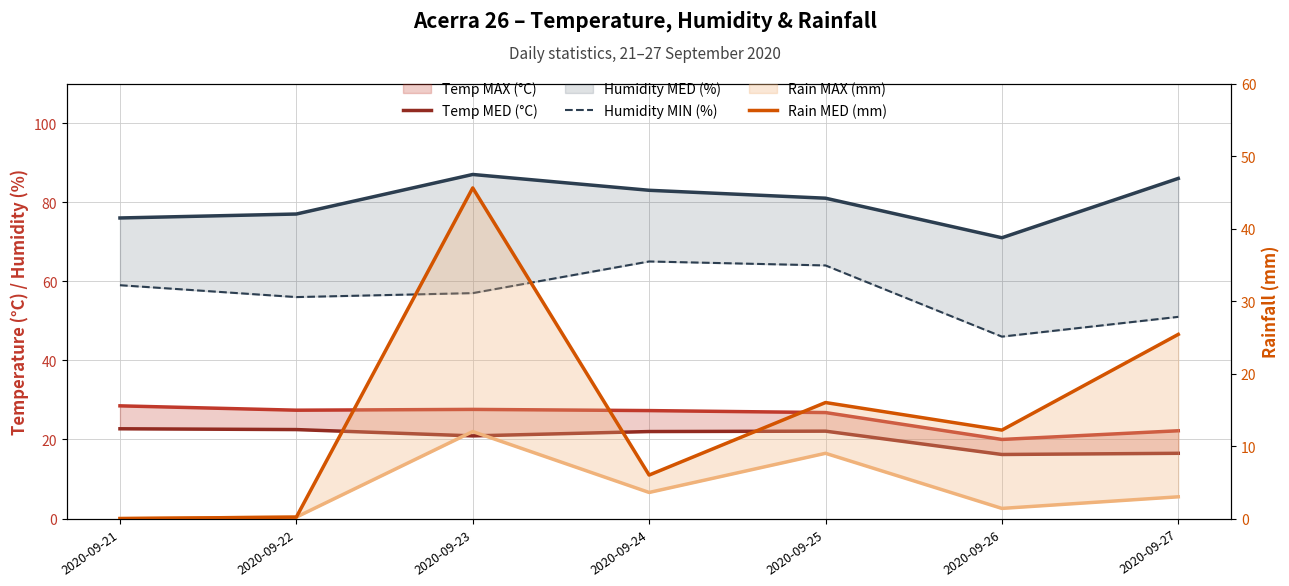

How many values in the Temp MAX (°C) series exceed 27?

4